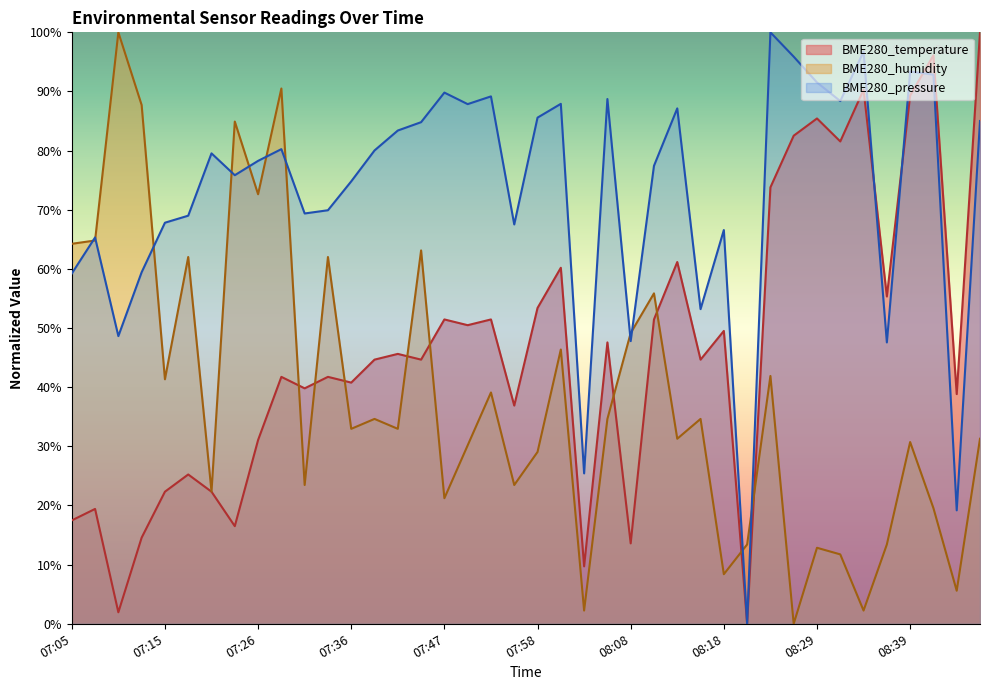

True or false: BME280_pressure has more than 1 points higher than both neighbors.

True